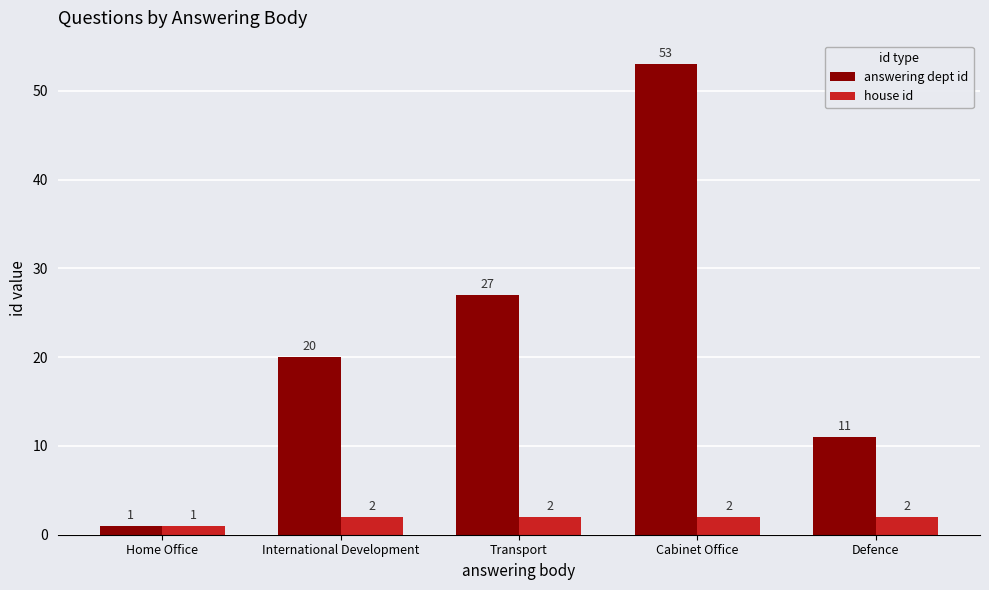

List the series in order of their overall mean, lowest first.

house id, answering dept id